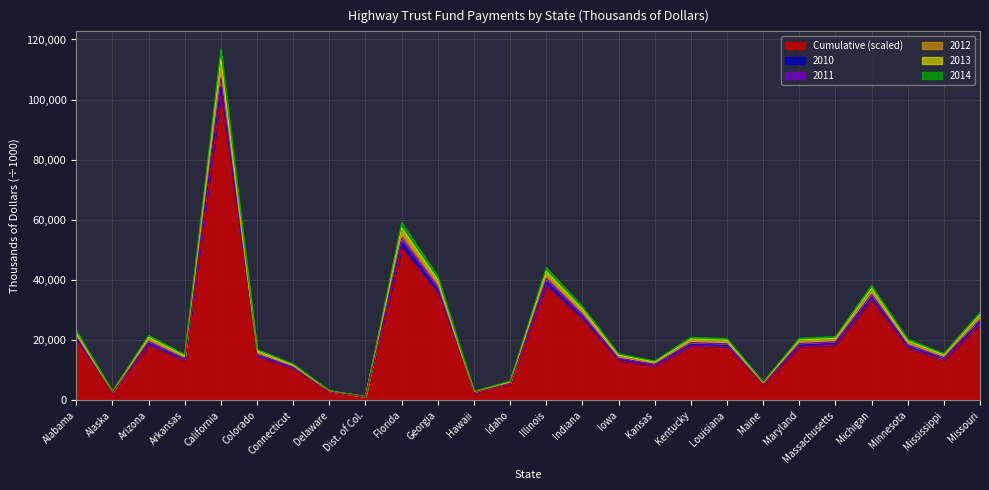

What is the difference between the highest and lowest values at Maryland?

2916.7